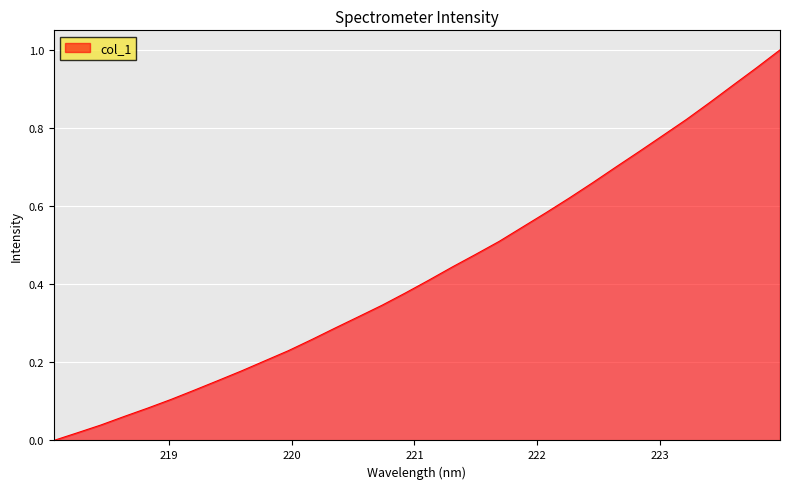

How many positive values are there?

31